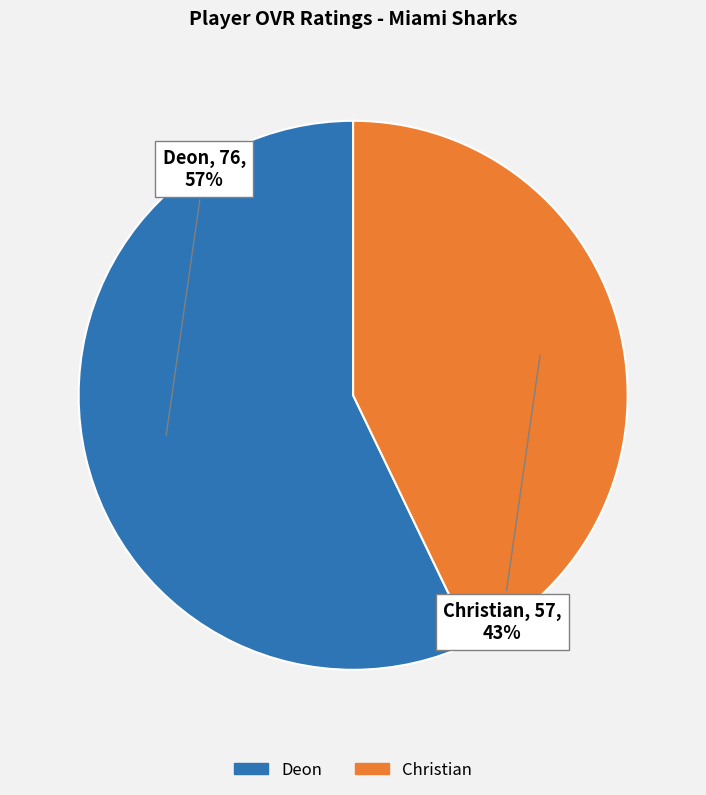

Which slice represents more than half of the pie?

Deon